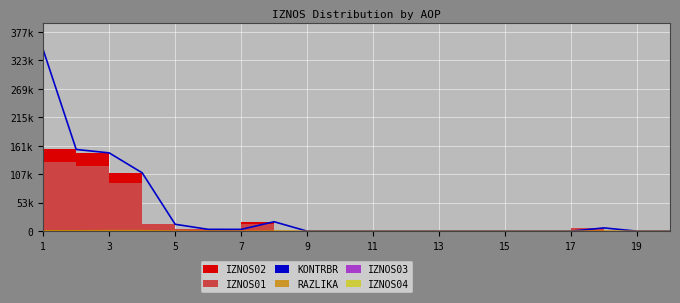

At how many categories does at least one series exceed 32546?

4